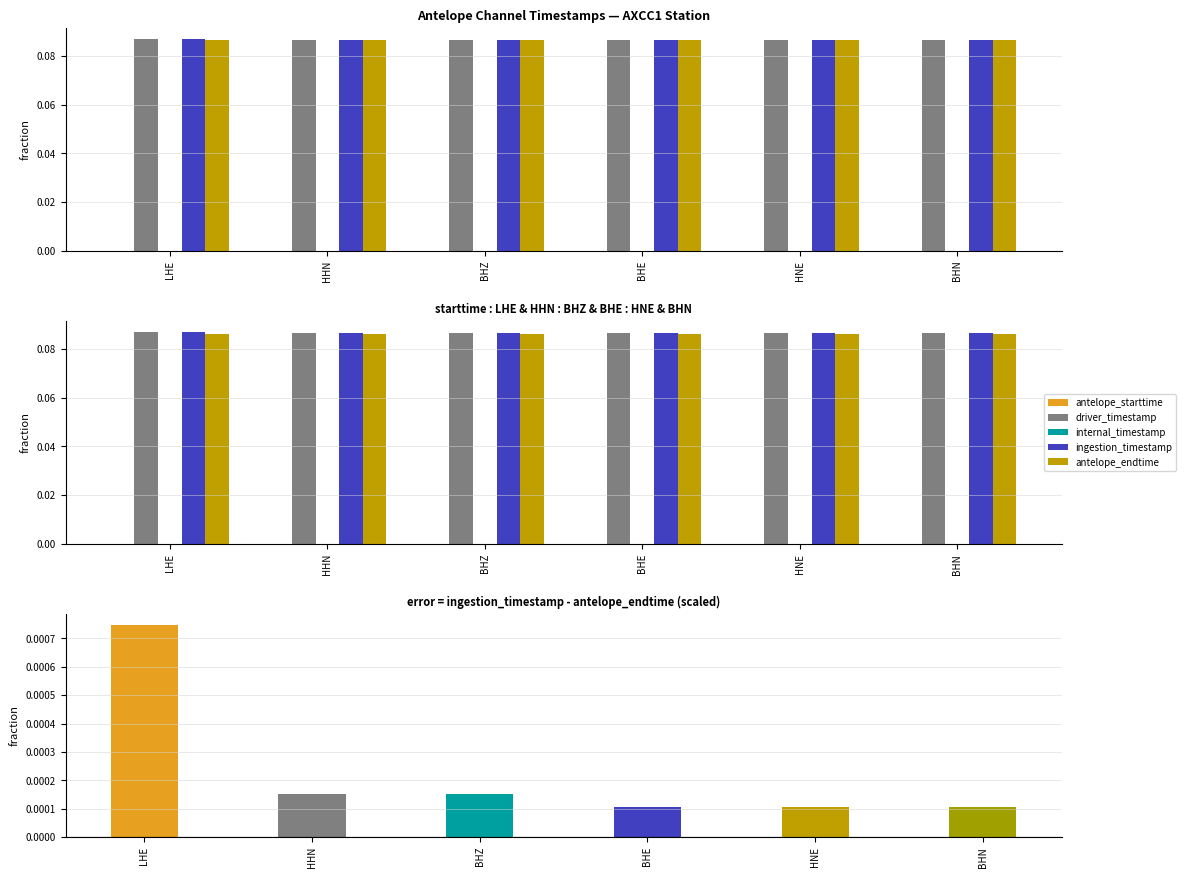

What is the label of the 5th bar from the left?

HNE